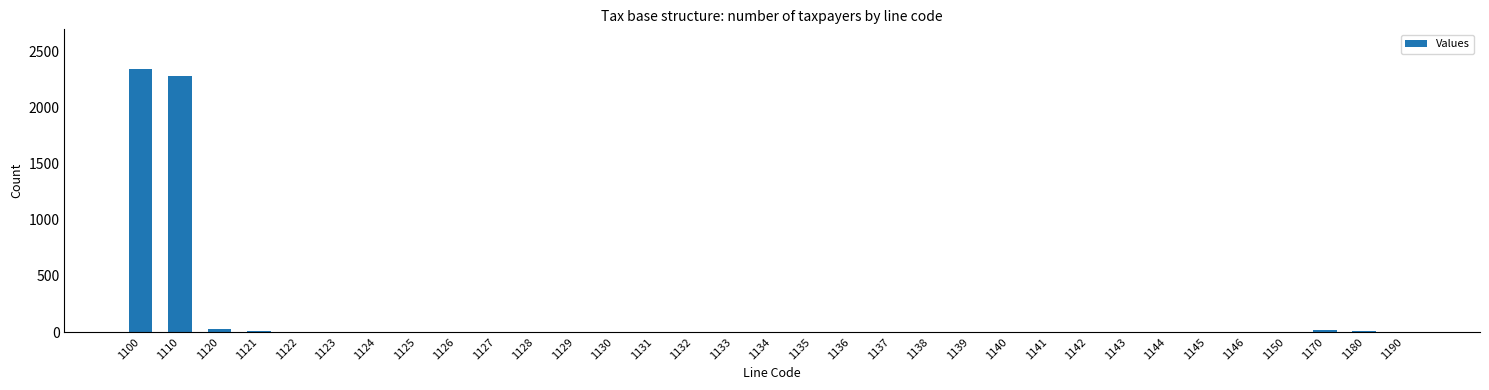

What is the maximum value shown in the chart?

2342